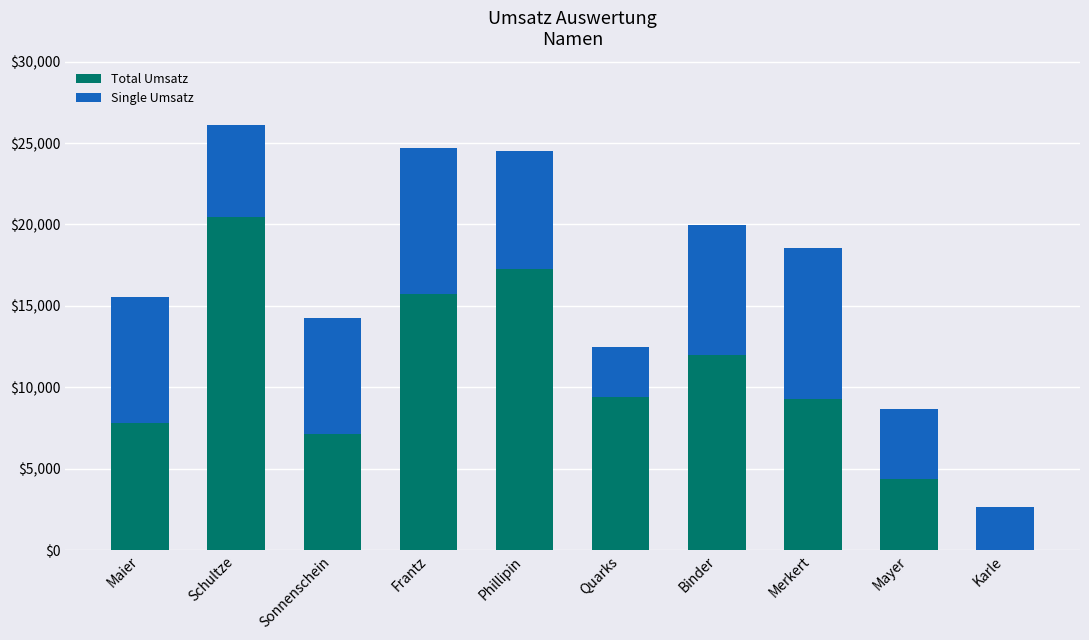

What is the total value across all series at Mayer?

8700